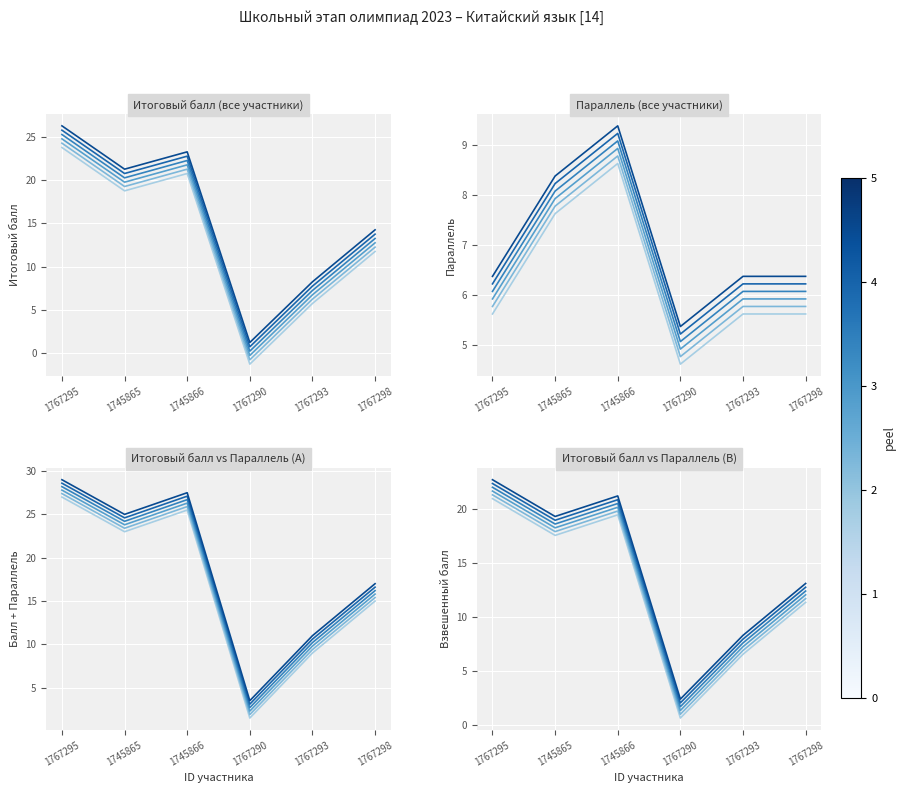

Where is the first local maximum for peel 4?

1745866